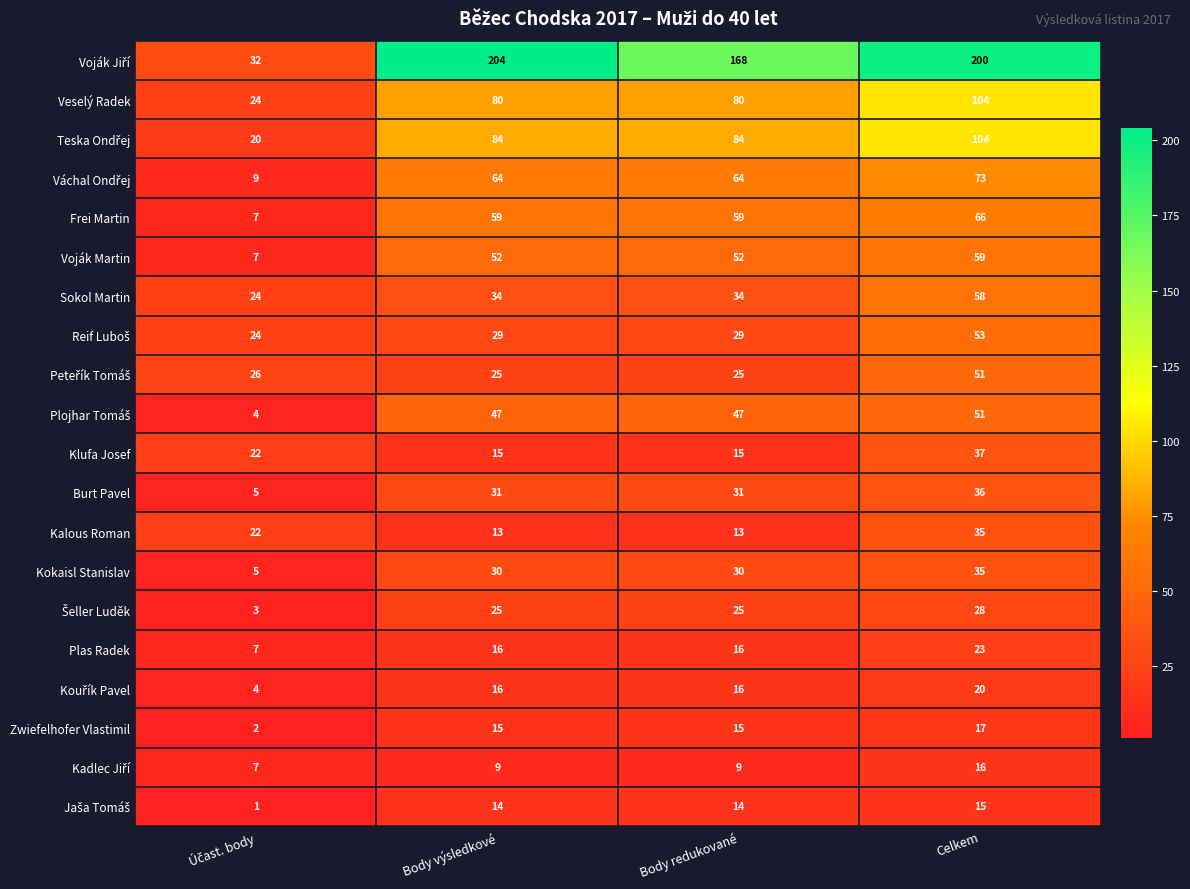

How many Kokaisl Stanislav values are between 30 and 35?

3